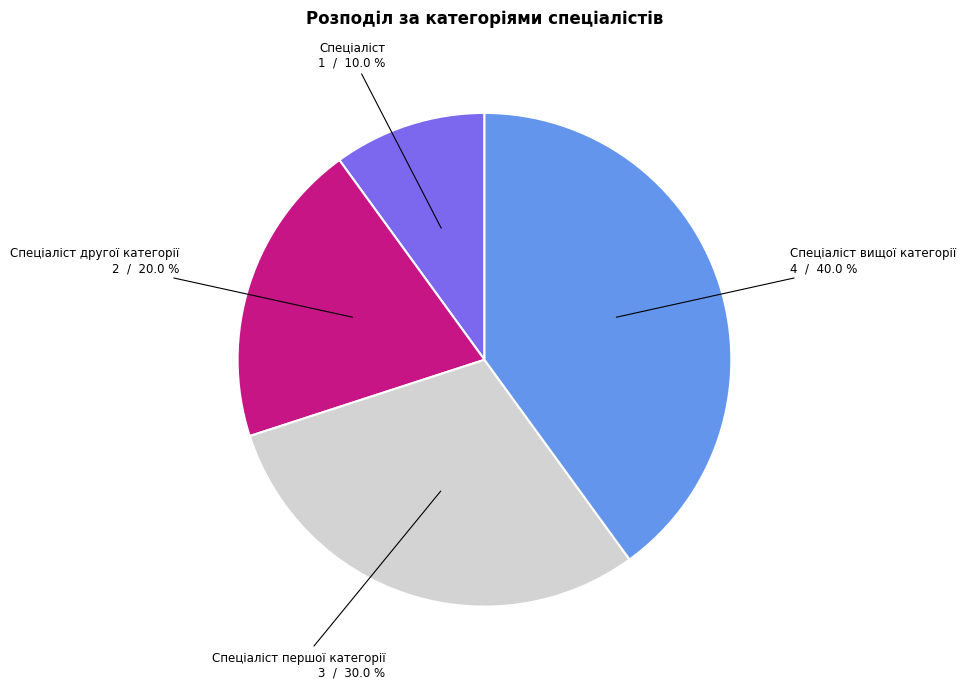

Is there any slice that represents more than half of the pie?

No